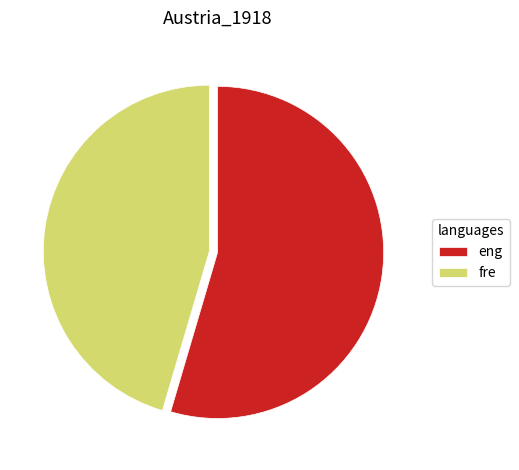

Is there a majority slice in this chart?

Yes